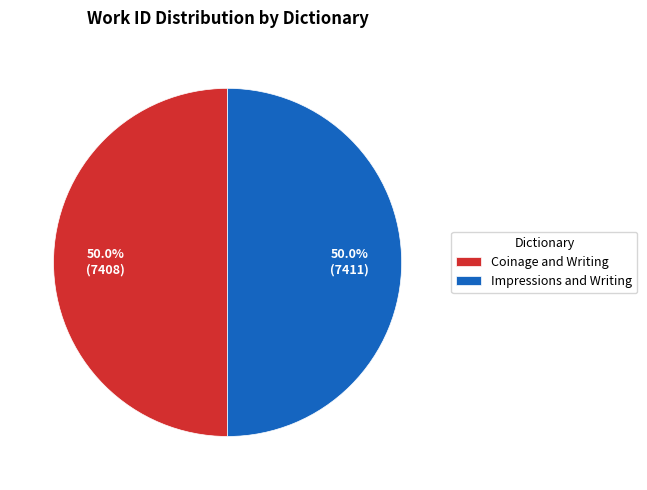

How many segments does this pie chart have?

2